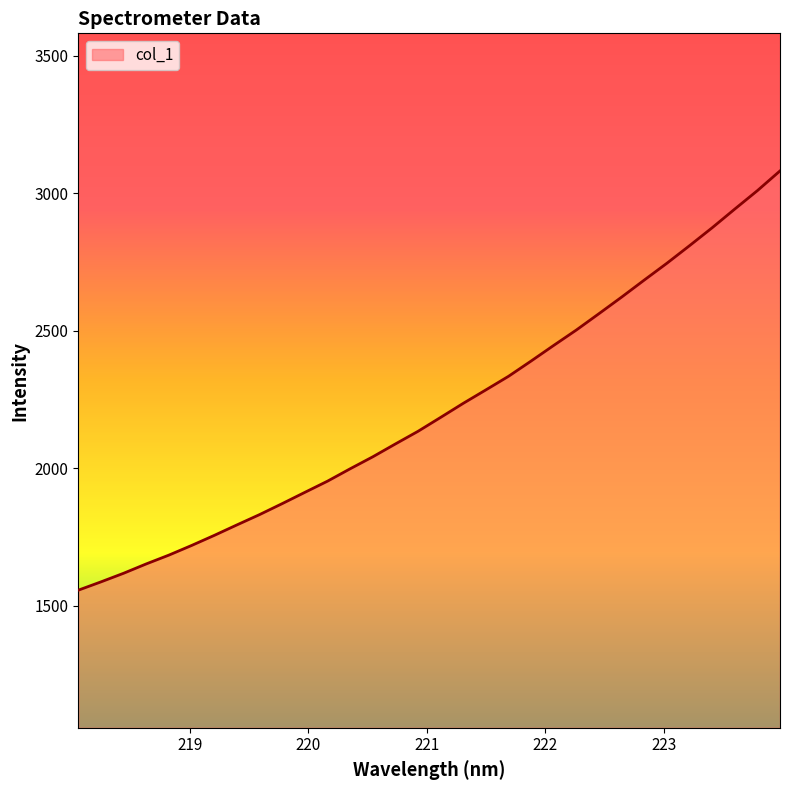

What is the difference between the maximum and minimum values?

1523.8